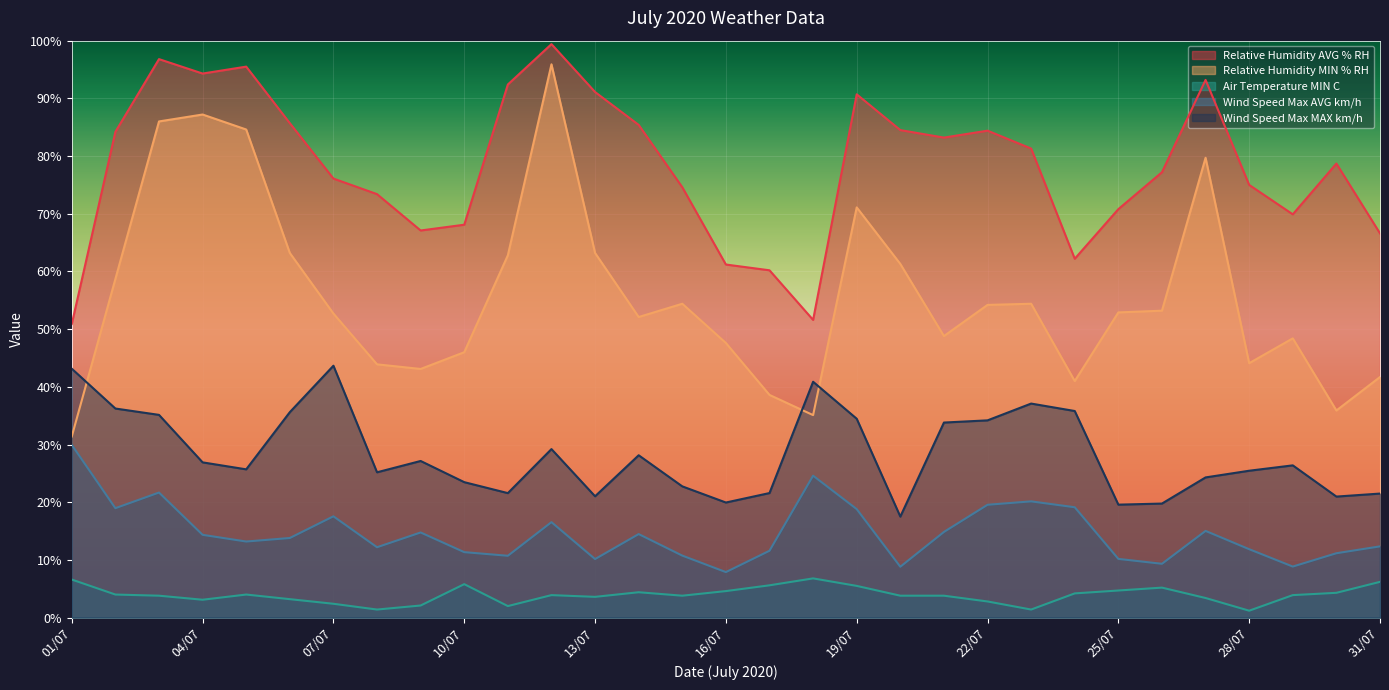

How many data points in Air Temperature MIN C are above 3?

24